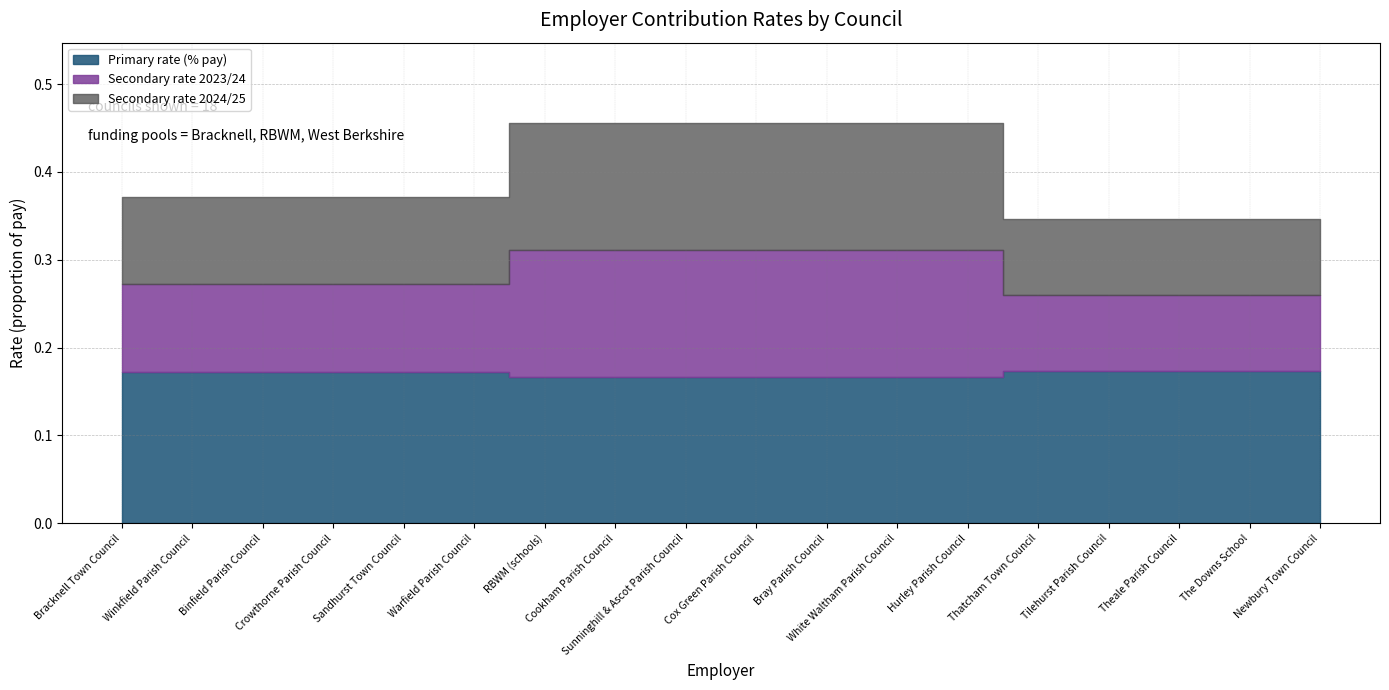

Is it true that Secondary rate 2024/25 equals 0.1 at The Downs School?

True